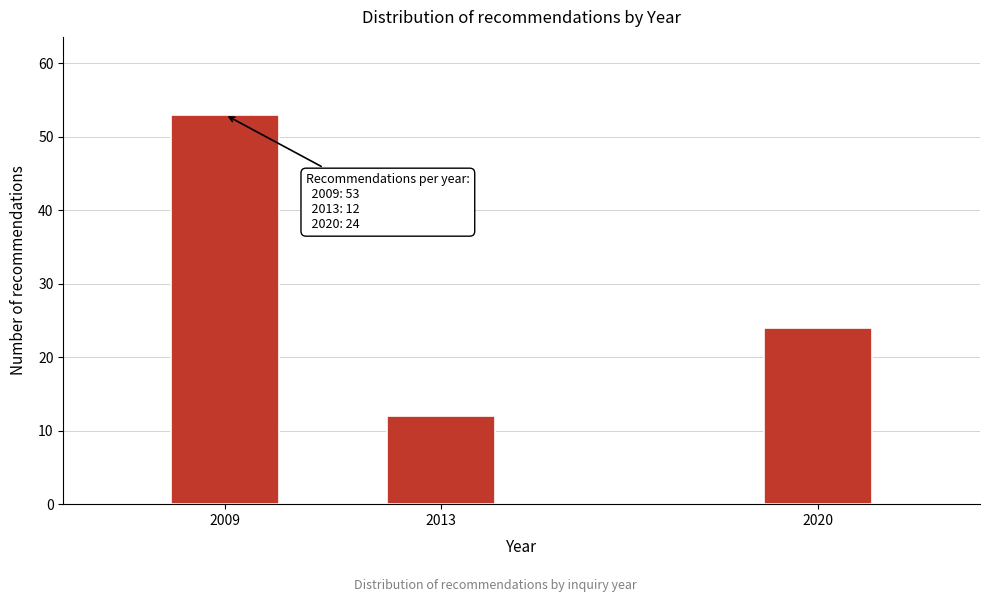

Reading left to right, transcribe all the data shown in this chart.

53	12	24